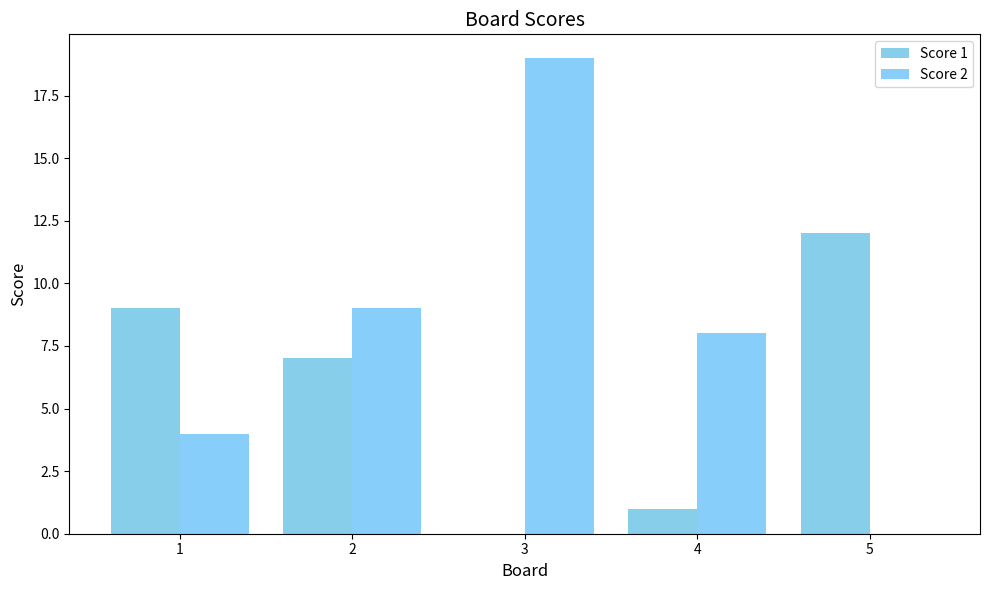

List the series in order of their peak value, lowest first.

Score 1, Score 2